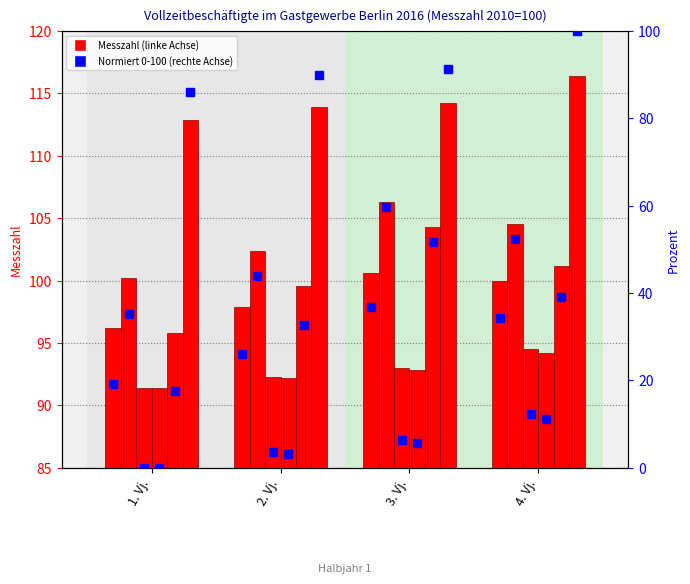

Is it true that Insgesamt equals 96.2 at 1. Vj.?

True